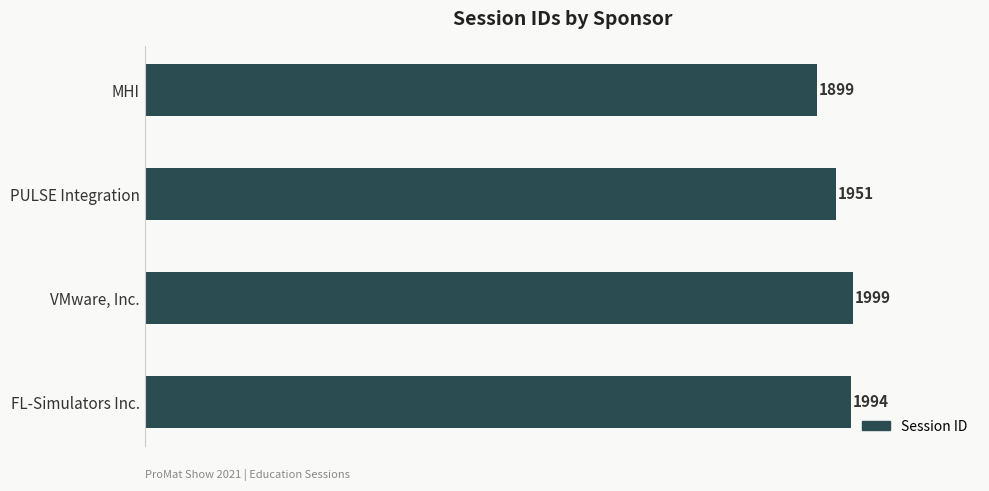

At which category does the chart reach its peak across all series?

VMware, Inc.